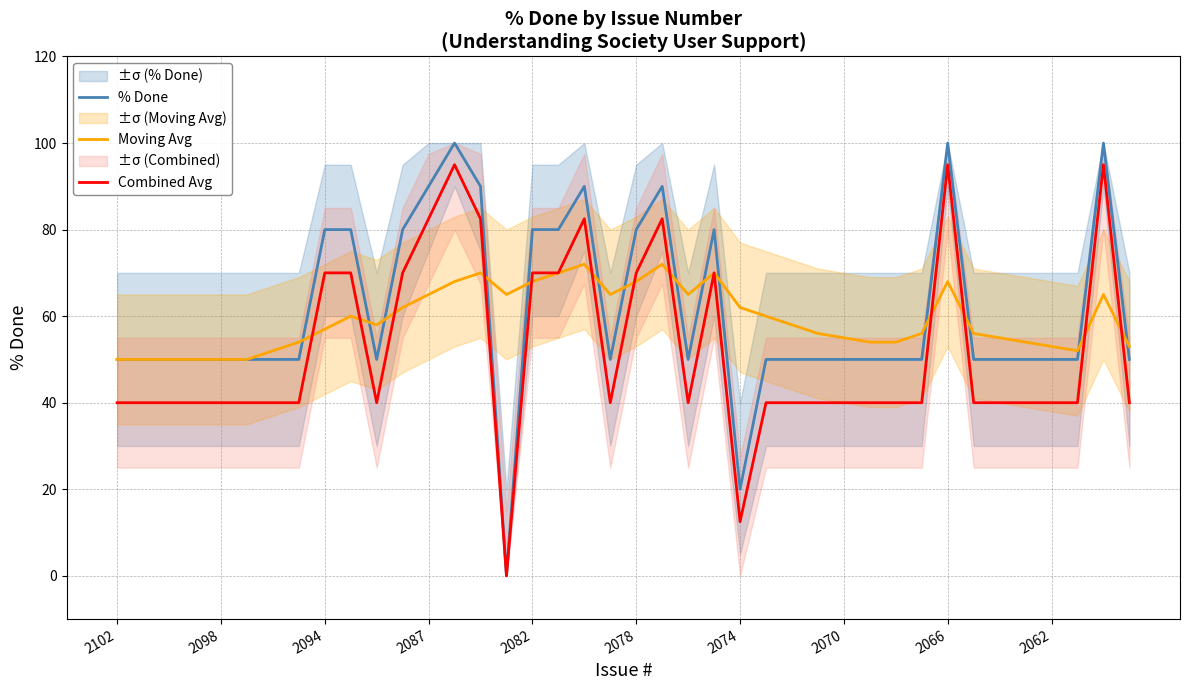

Which series has the widest spread of values?

% Done